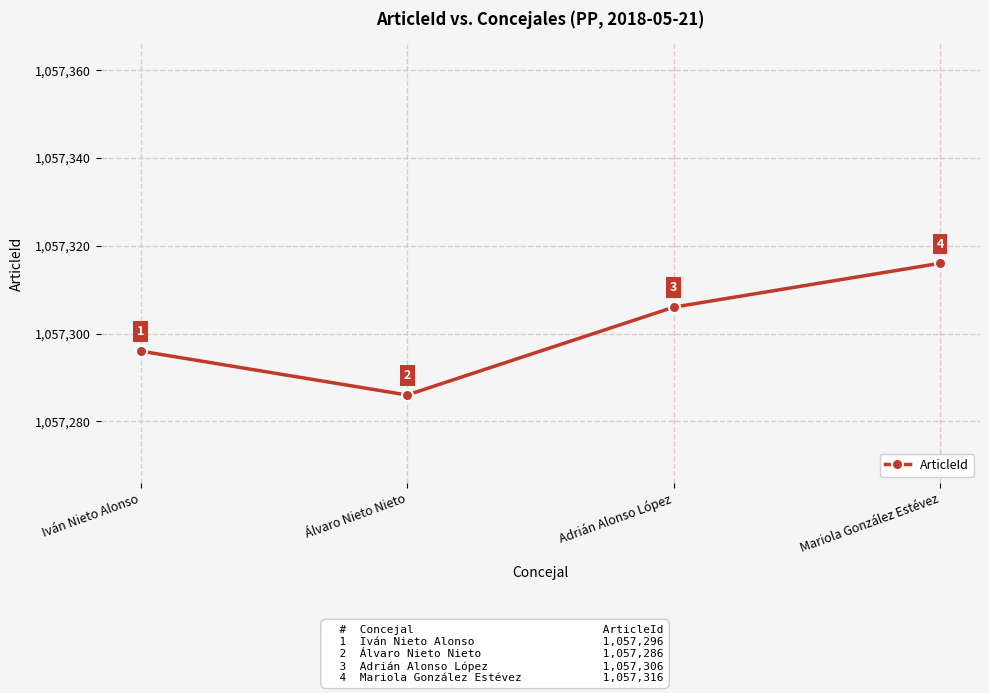

What is the maximum value shown in the chart?

1057316